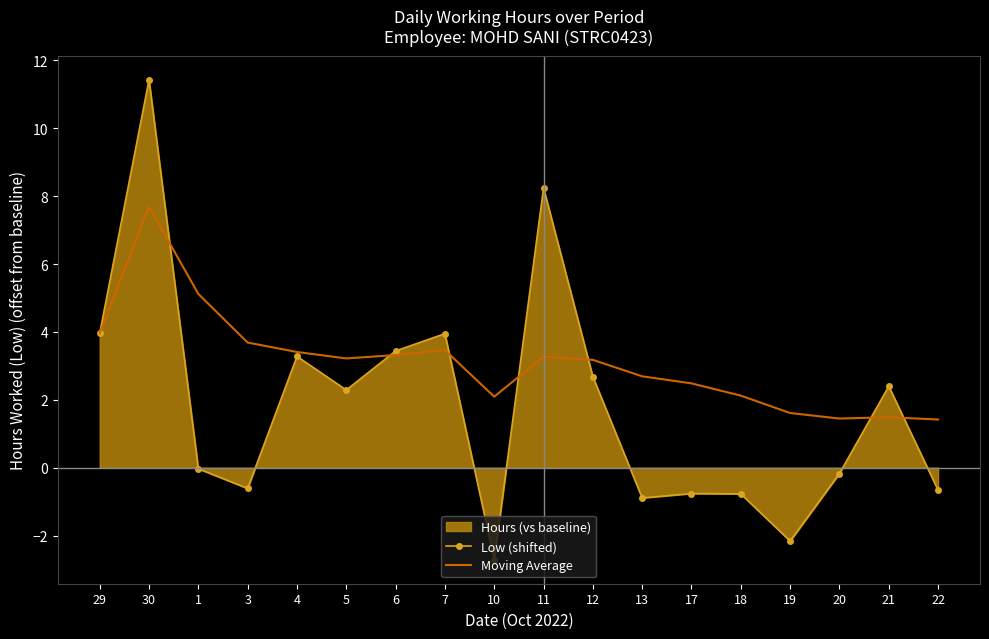

Between which two adjacent categories do Moving Average and Low (shifted) first intersect?

30 and 1